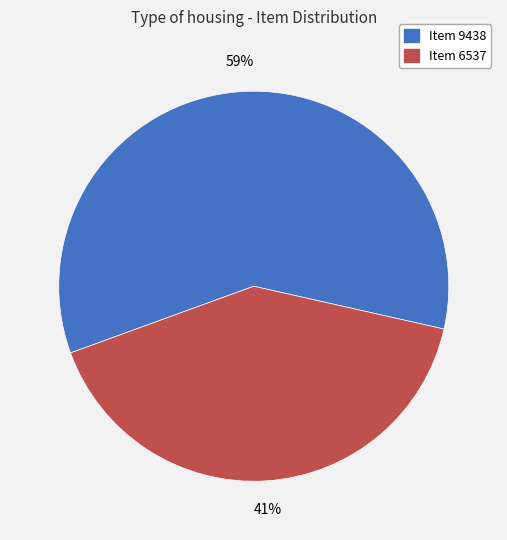

Is it true that Item 9438 is 59% of the pie?

True